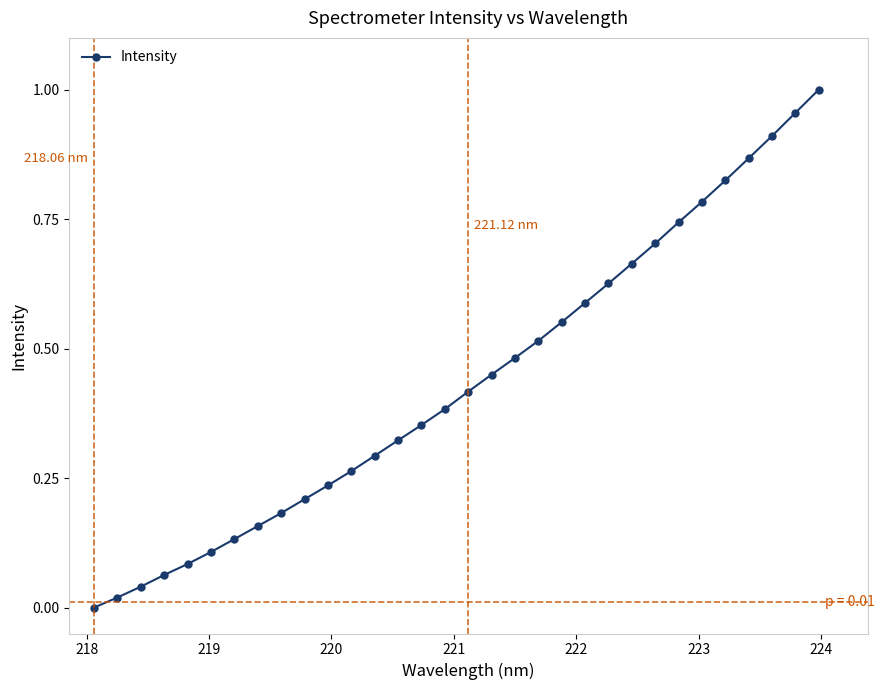

True or false: the data has more than 2 interior local peaks.

False